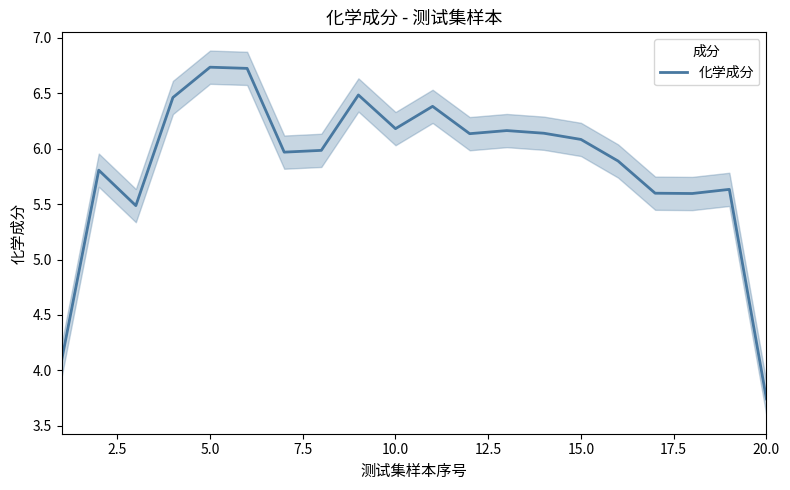

Does the chart have visible grid lines?

No